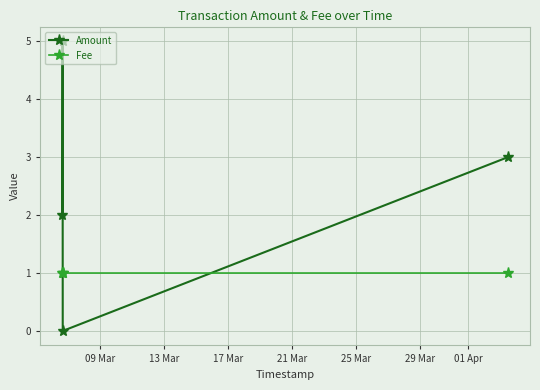

Which series has the largest range (max minus min)?

Amount